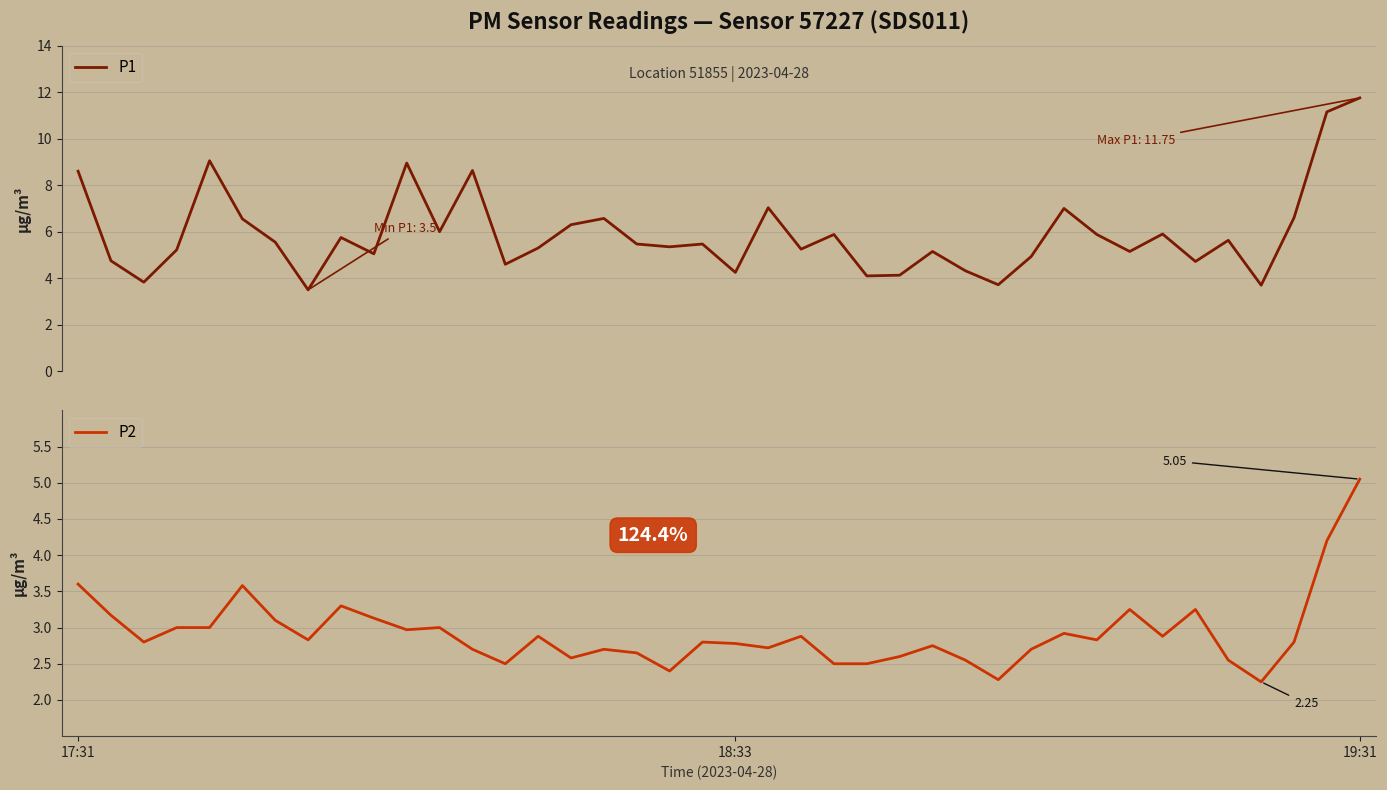

What are all the series names shown in the legend?

P1, P2